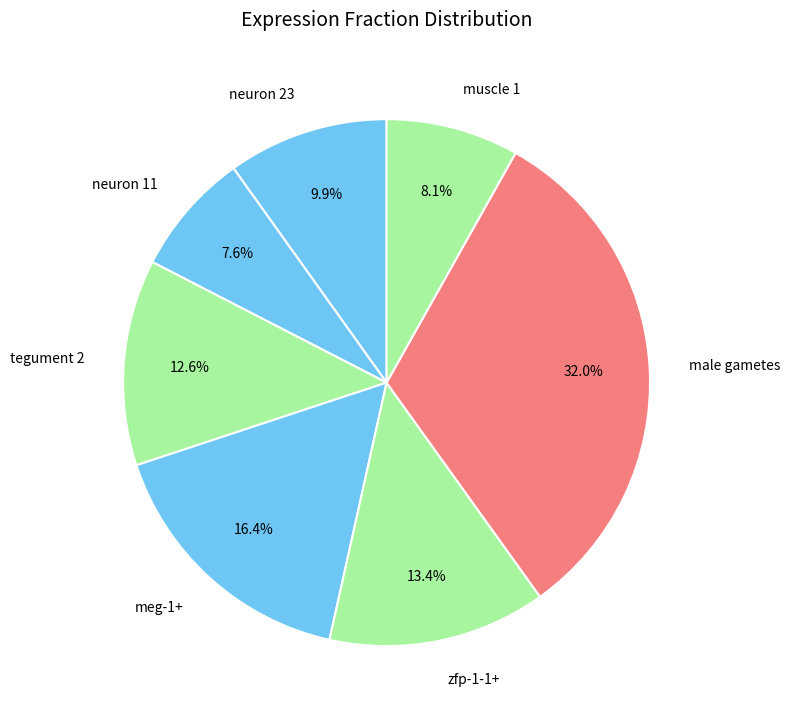

What percentage is the neuron 11 slice, to the nearest percent?

8%